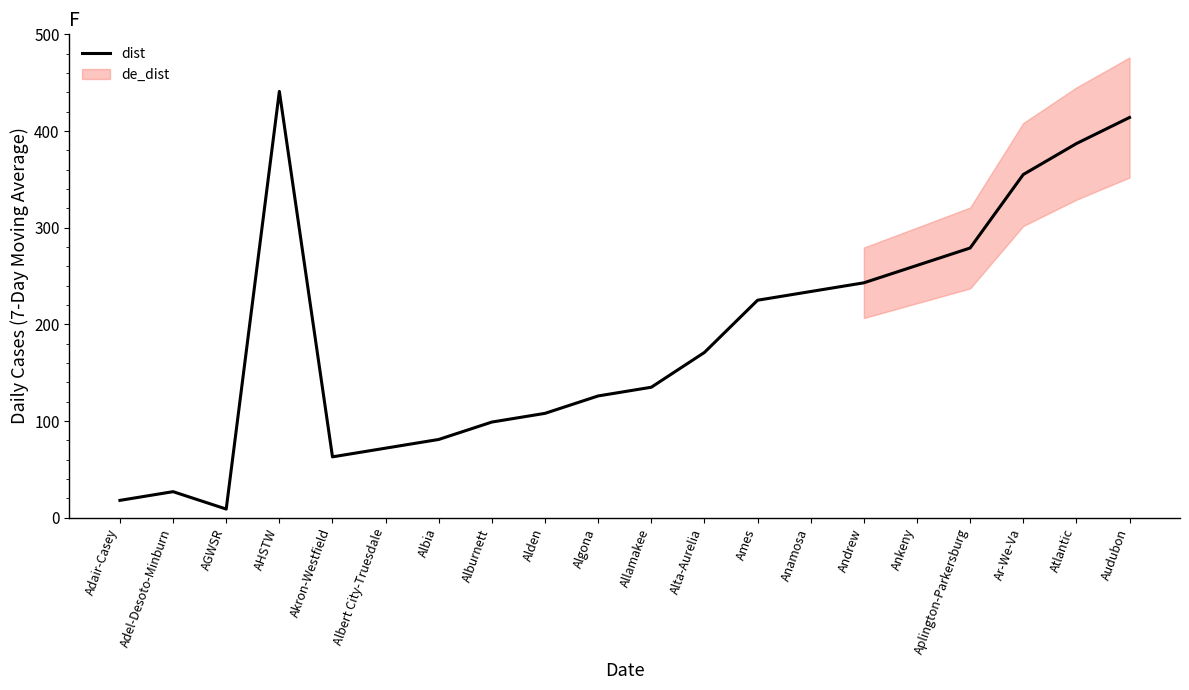

What is the label of the 2nd point from the right?

Atlantic